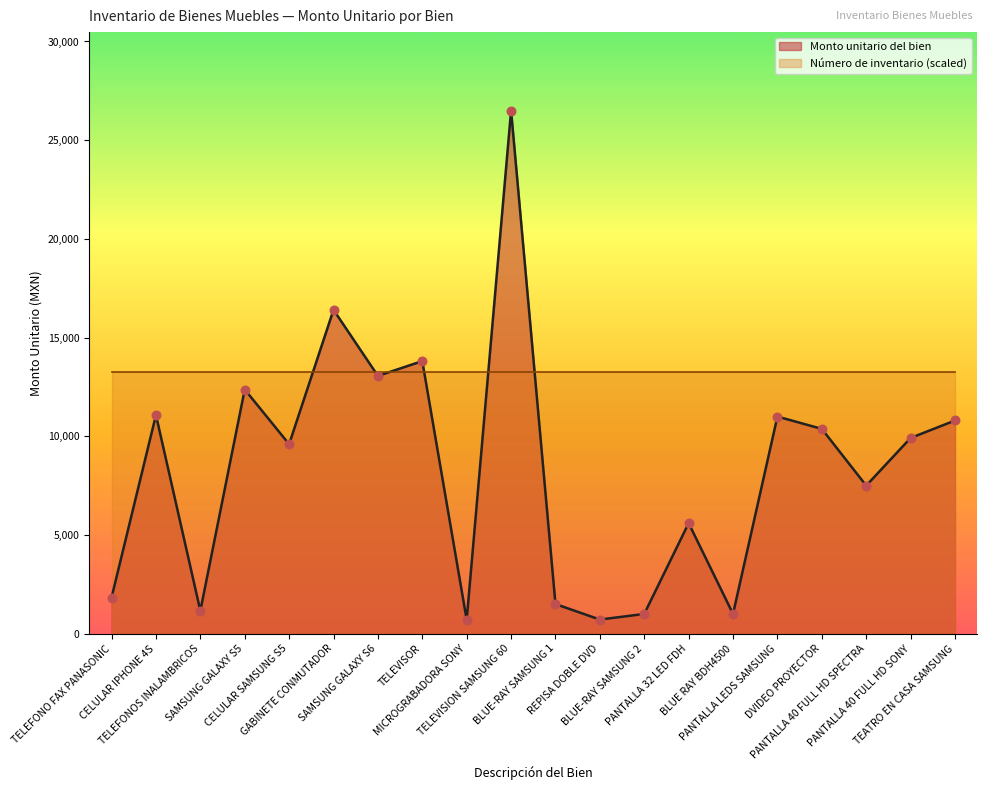

Between BLUE-RAY SAMSUNG 1 and TELEFONO FAX PANASONIC, which is larger?

TELEFONO FAX PANASONIC